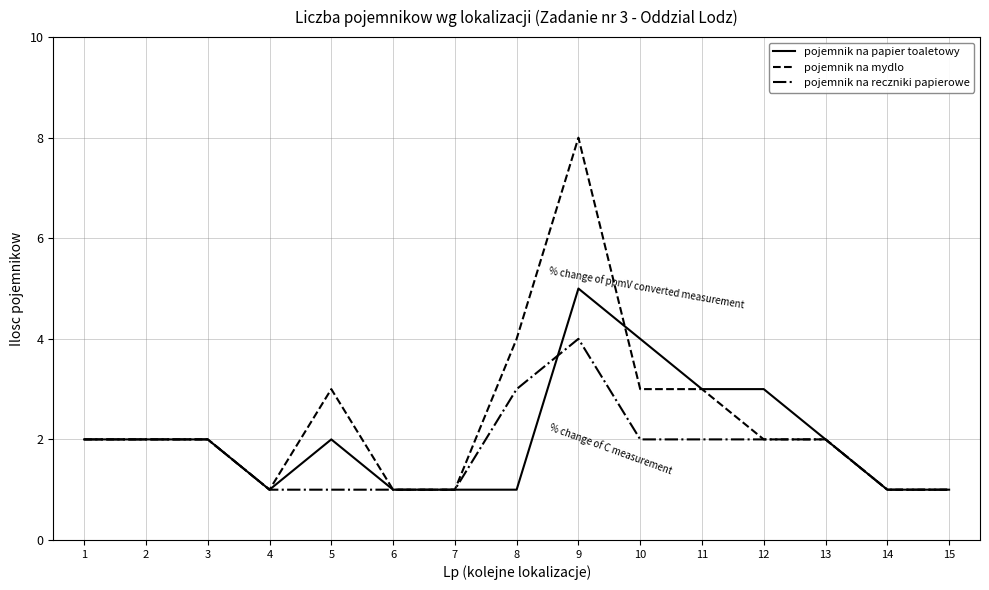

How many lines are shown in the chart?

3